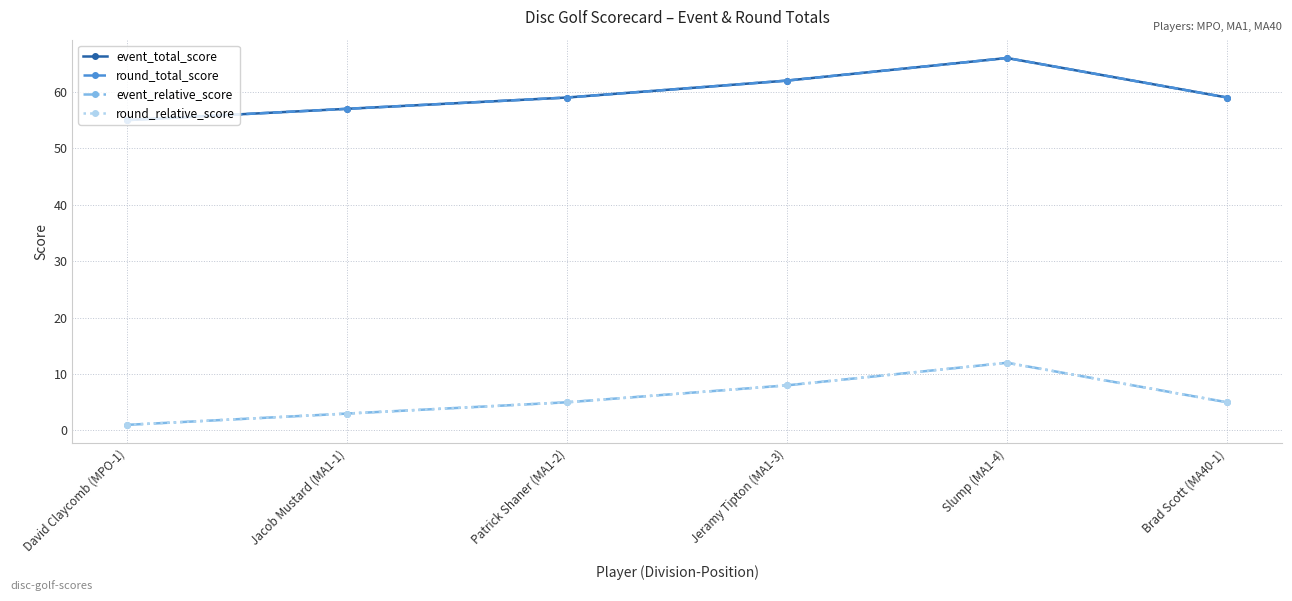

At which label does round_total_score first exceed 59?

Jeramy Tipton (MA1-3)